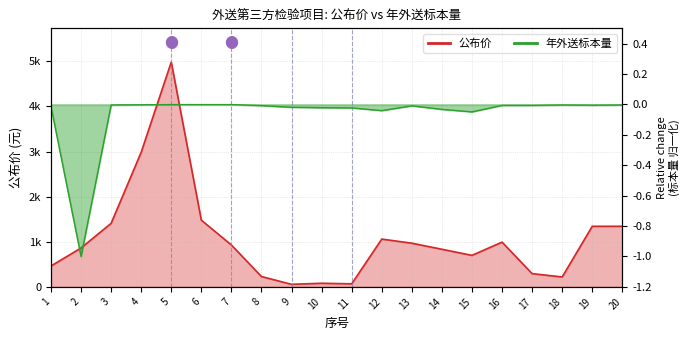

At which label does 公布价 first exceed 928?

3